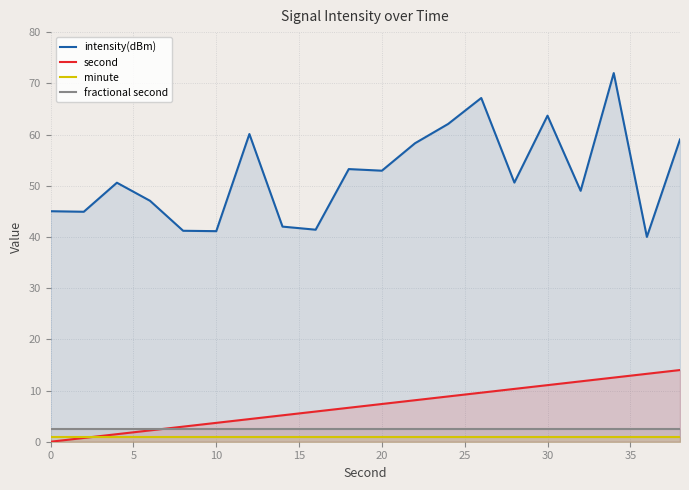

Which series has the widest spread of values?

intensity(dBm)